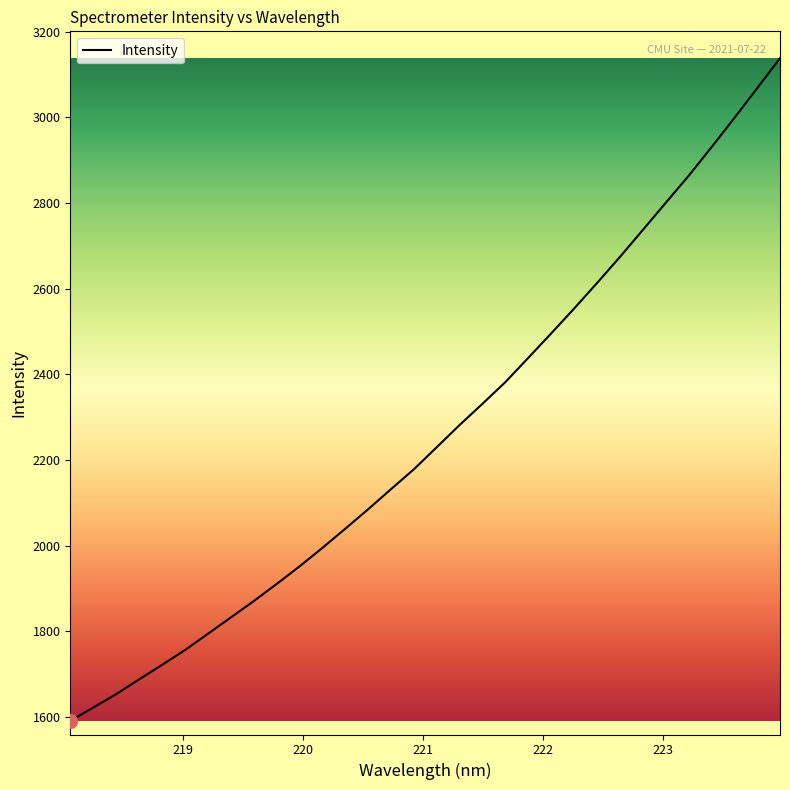

What is the minimum value shown in the chart?

1590.5